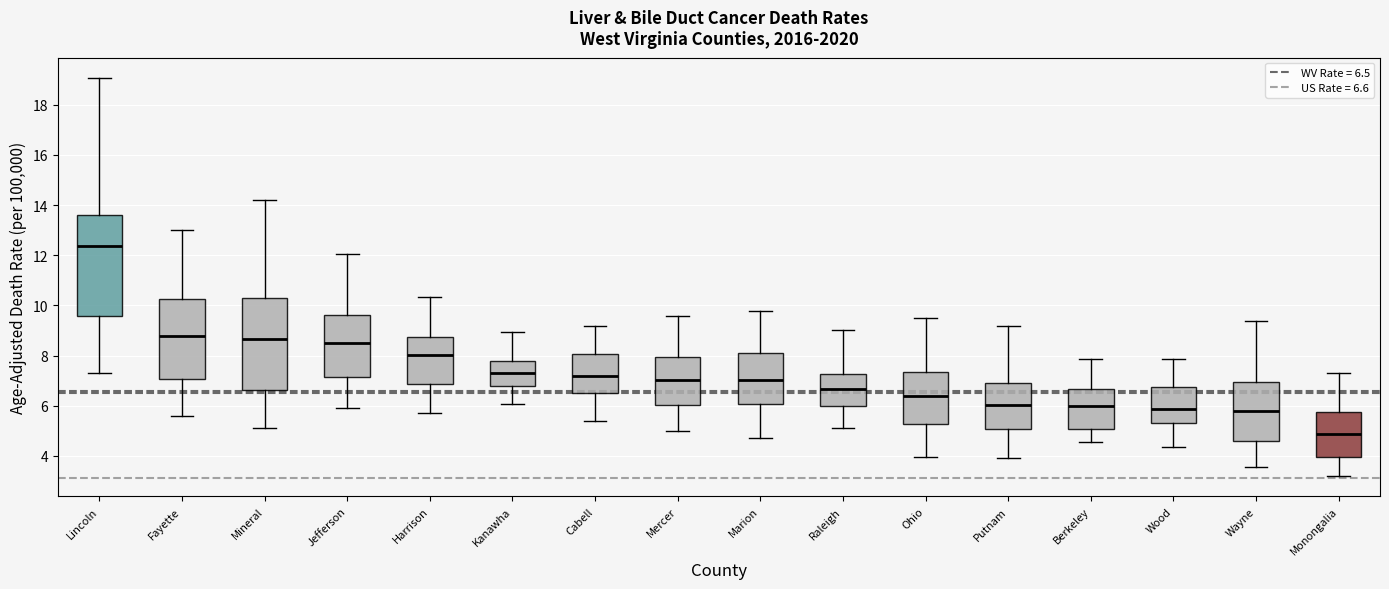

Reading left to right, read every box against the y-axis: the position of its median line, the range the box covers, and the ends of its whiskers. The values are not printed on the chart, so give them approximately, as read against the axis.

Lincoln: median 12.4, box 9.6 to 13.6, whiskers 7.4 to 19.0
Fayette: median 8.8, box 7.0 to 10.2, whiskers 5.6 to 13.0
Mineral: median 8.6, box 6.6 to 10.2, whiskers 5.2 to 14.2
Jefferson: median 8.4, box 7.2 to 9.6, whiskers 6.0 to 12.0
Harrison: median 8.0, box 6.8 to 8.8, whiskers 5.8 to 10.4
Kanawha: median 7.4, box 6.8 to 7.8, whiskers 6.0 to 9.0
Cabell: median 7.2, box 6.6 to 8.0, whiskers 5.4 to 9.2
Mercer: median 7.0, box 6.0 to 8.0, whiskers 5.0 to 9.6
Marion: median 7.0, box 6.0 to 8.0, whiskers 4.8 to 9.8
Raleigh: median 6.6, box 6.0 to 7.2, whiskers 5.2 to 9.0
Ohio: median 6.4, box 5.2 to 7.4, whiskers 4.0 to 9.6
Putnam: median 6.0, box 5.0 to 7.0, whiskers 4.0 to 9.2
Berkeley: median 6.0, box 5.0 to 6.6, whiskers 4.6 to 7.8
Wood: median 5.8, box 5.4 to 6.8, whiskers 4.4 to 7.8
Wayne: median 5.8, box 4.6 to 7.0, whiskers 3.6 to 9.4
Monongalia: median 4.8, box 4.0 to 5.8, whiskers 3.2 to 7.2